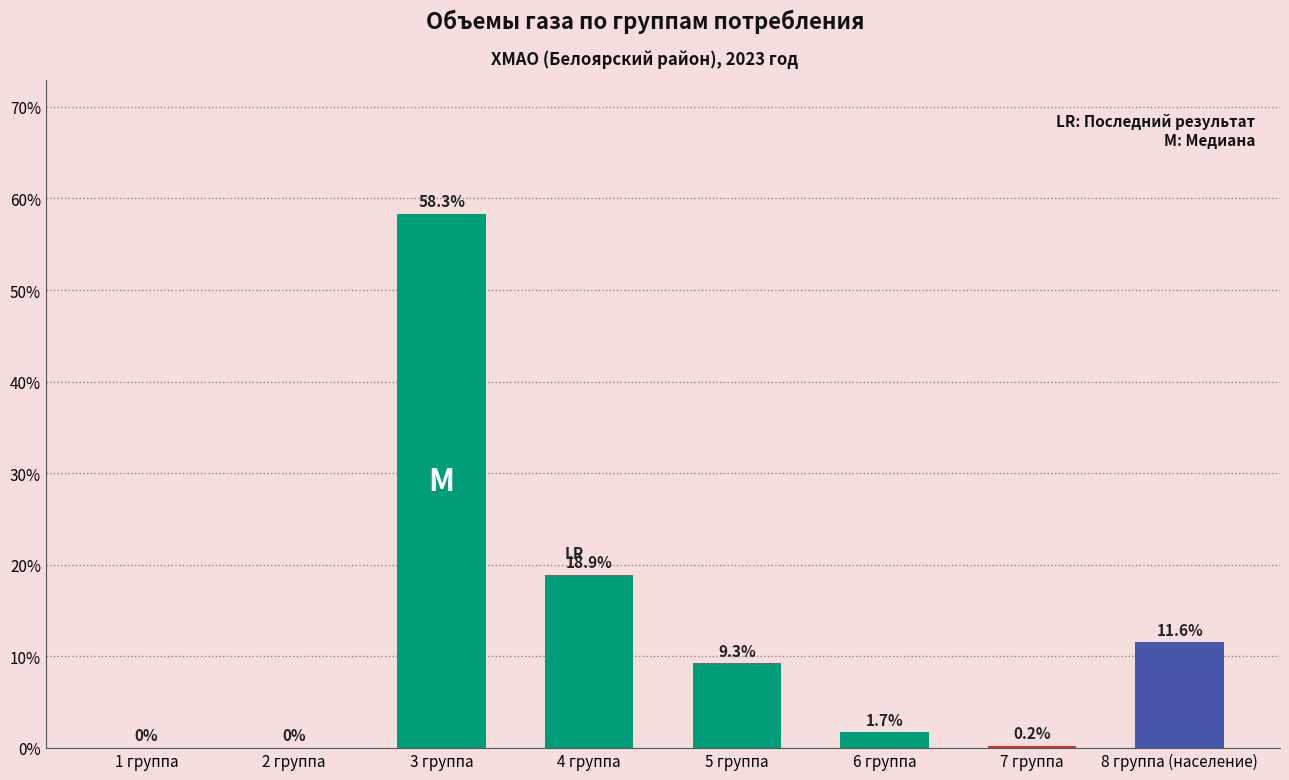

What is the change in value from 3 группа to 4 группа?

-39.4